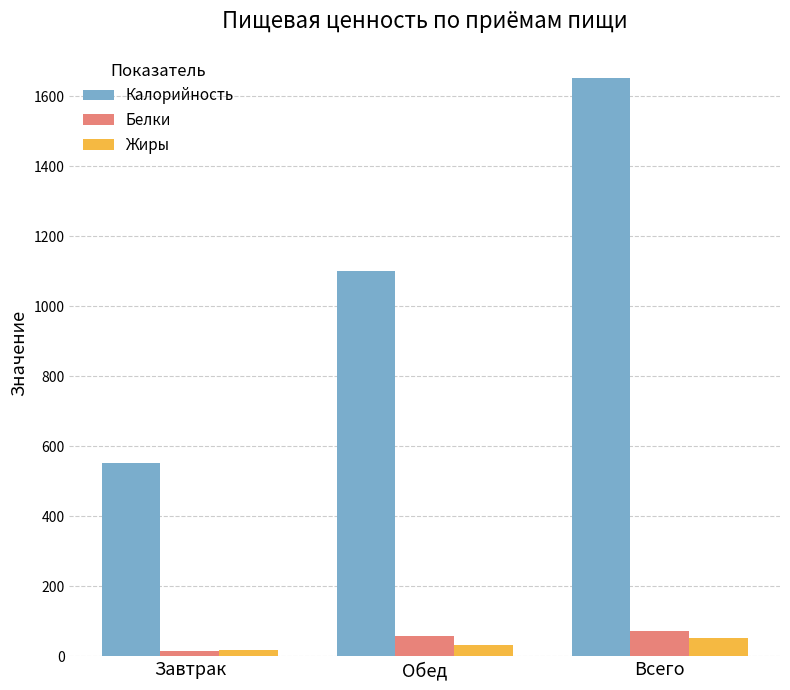

What is the value of the Жиры bar at the 2nd from the left?

33.3